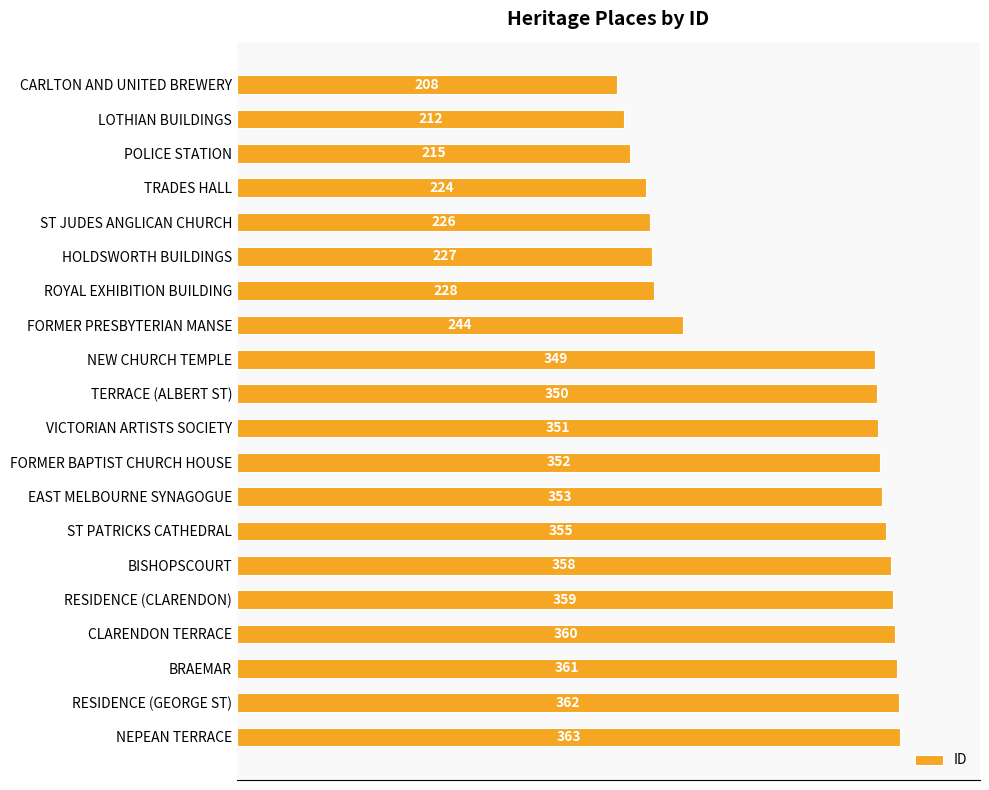

List the labels in order of value, smallest first.

CARLTON AND UNITED BREWERY, LOTHIAN BUILDINGS, POLICE STATION, TRADES HALL, ST JUDES ANGLICAN CHURCH, HOLDSWORTH BUILDINGS, ROYAL EXHIBITION BUILDING, FORMER PRESBYTERIAN MANSE, NEW CHURCH TEMPLE, TERRACE (ALBERT ST), VICTORIAN ARTISTS SOCIETY, FORMER BAPTIST CHURCH HOUSE, EAST MELBOURNE SYNAGOGUE, ST PATRICKS CATHEDRAL, BISHOPSCOURT, RESIDENCE (CLARENDON), CLARENDON TERRACE, BRAEMAR, RESIDENCE (GEORGE ST), NEPEAN TERRACE